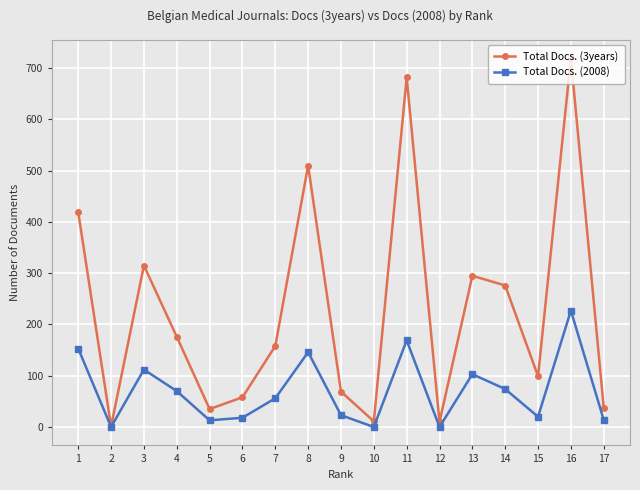

What is the difference between the maximum and minimum values in the Total Docs. (3years) series?

718